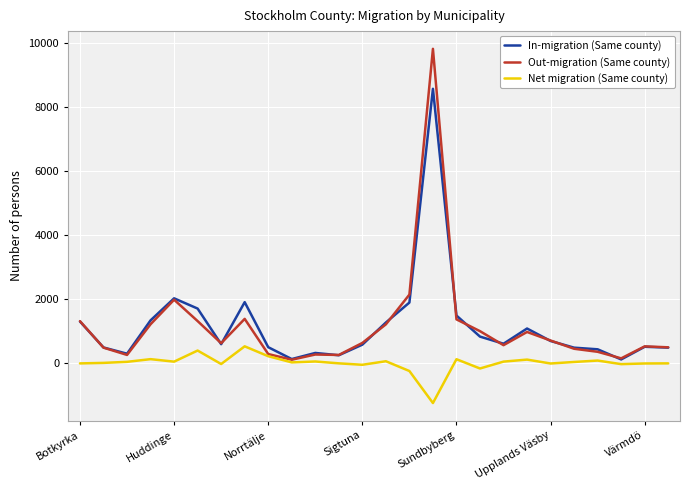

Which series has the widest spread of values?

Out-migration (Same county)